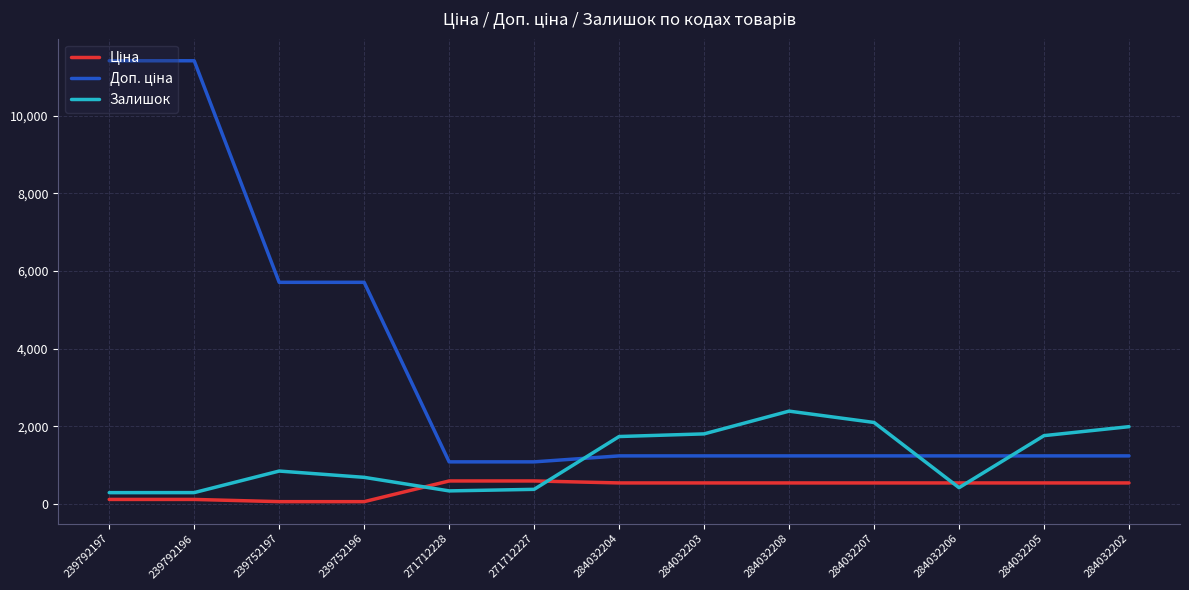

Between 271712228 and 284032207, which series saw the biggest shift?

Залишок